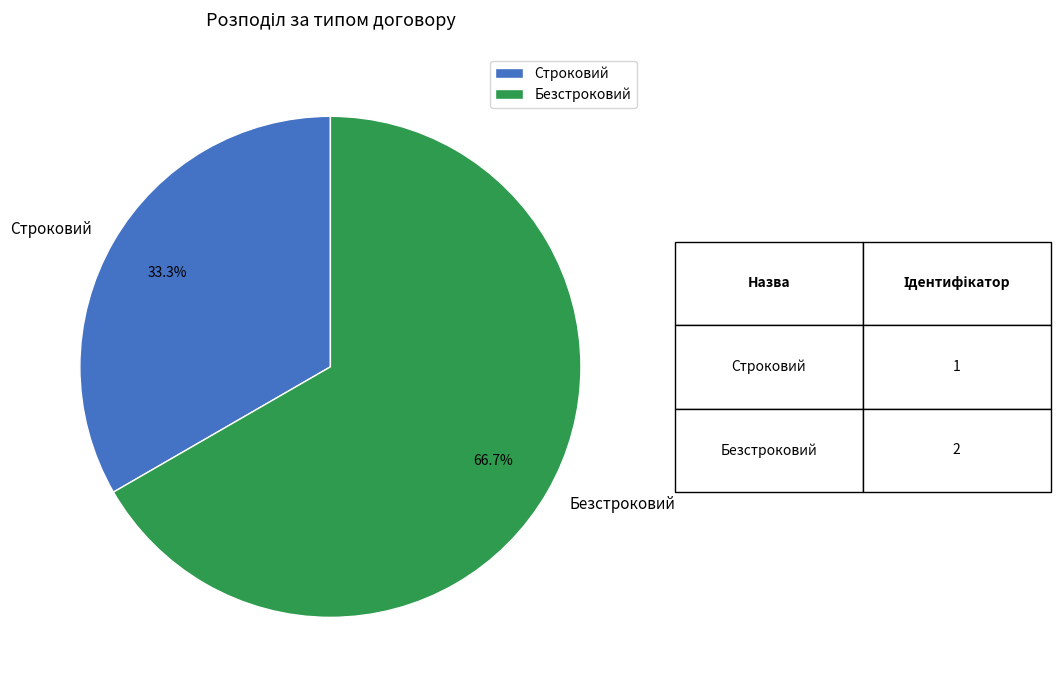

Which category has the biggest portion of the pie?

Безстроковий